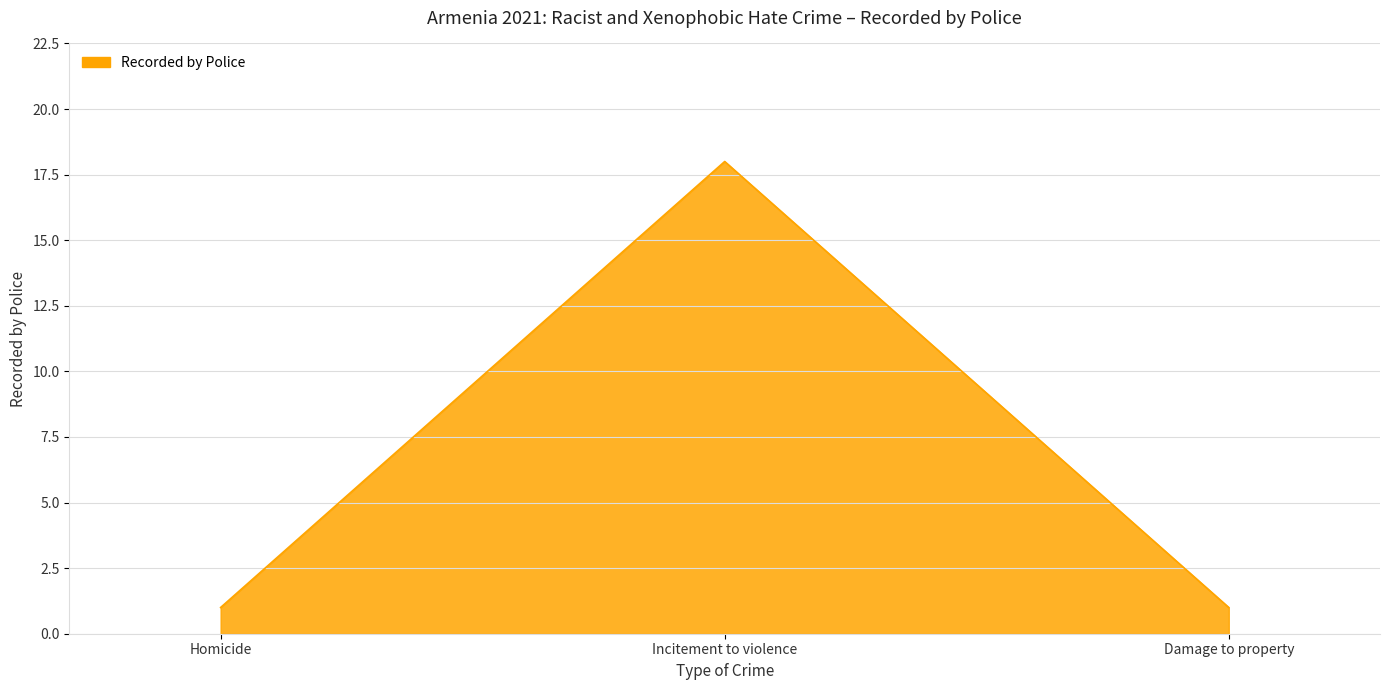

At which category does the chart reach its peak across all series?

Incitement to violence